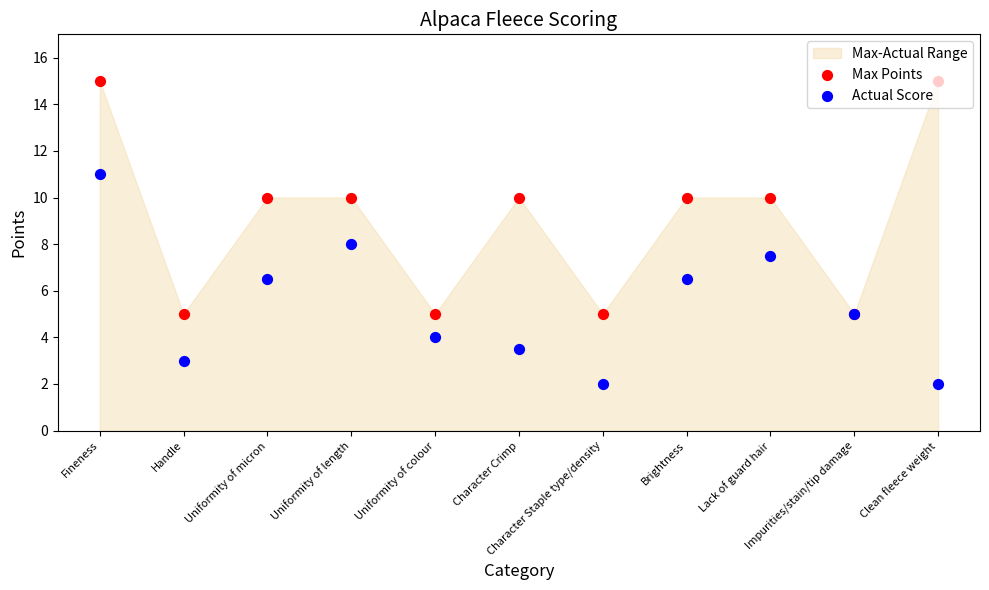

What is the total value across all series at Uniformity of colour?

9.0